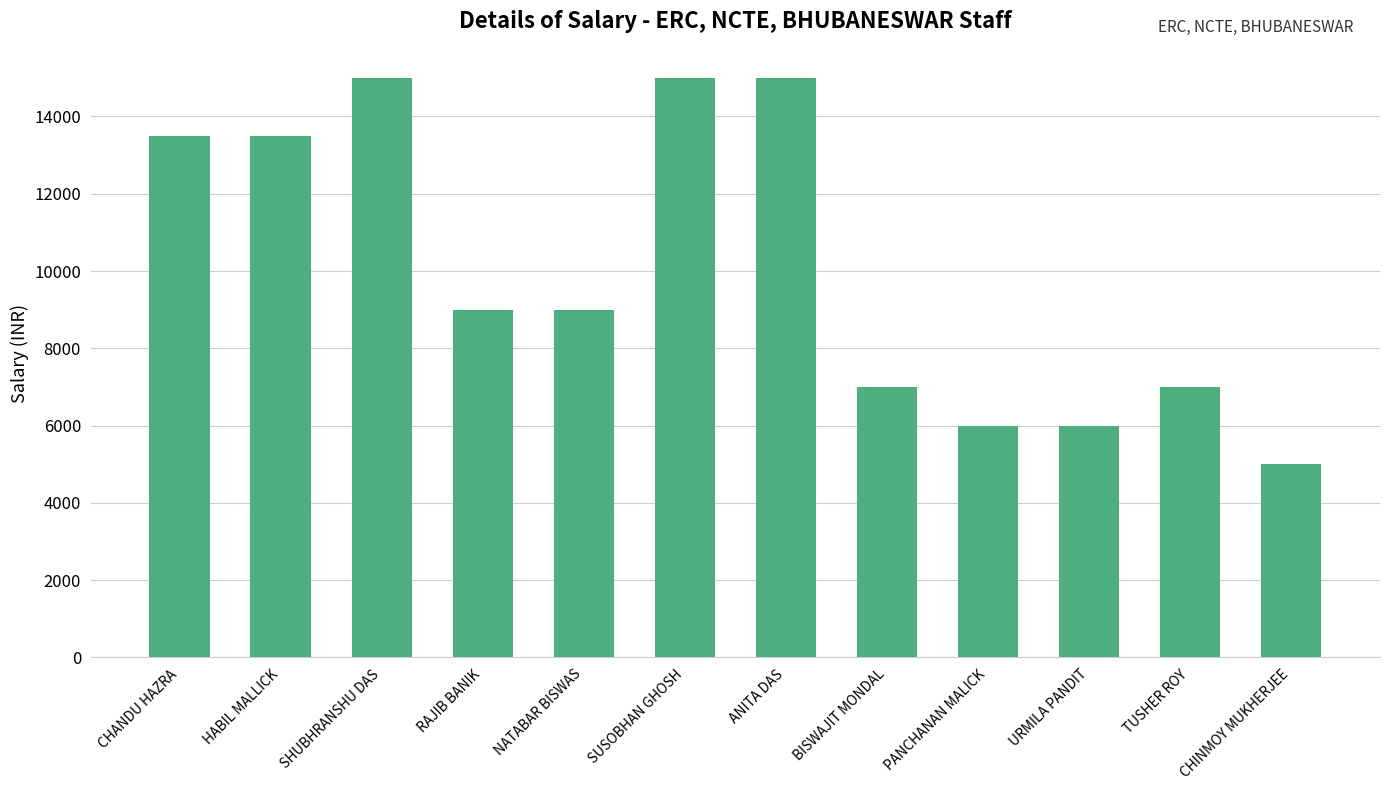

Reading left to right, transcribe all the data shown in this chart.

13500	13500	15000	9000	9000	15000	15000	7000	6000	6000	7000	5000